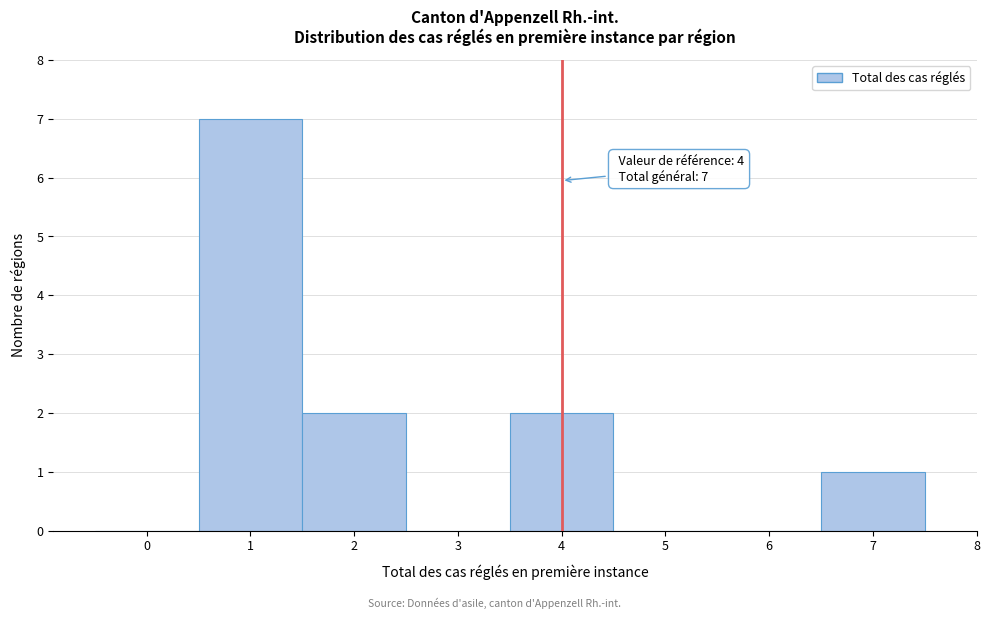

Which range on the x-axis has the tallest bar?

0.5 to 1.5